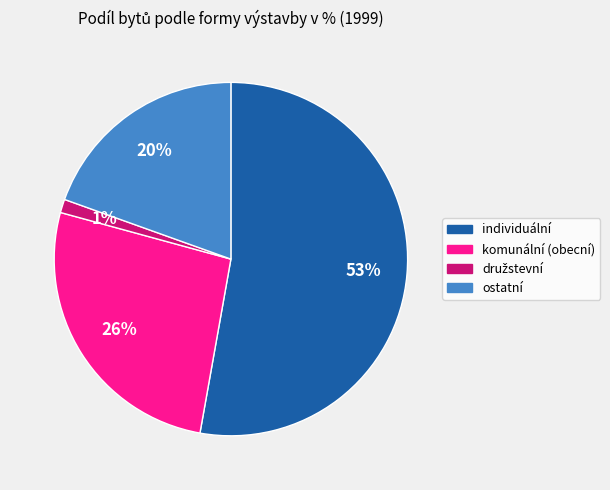

To the nearest percent, what is the combined percentage of komunální (obecní) and ostatní?

46%